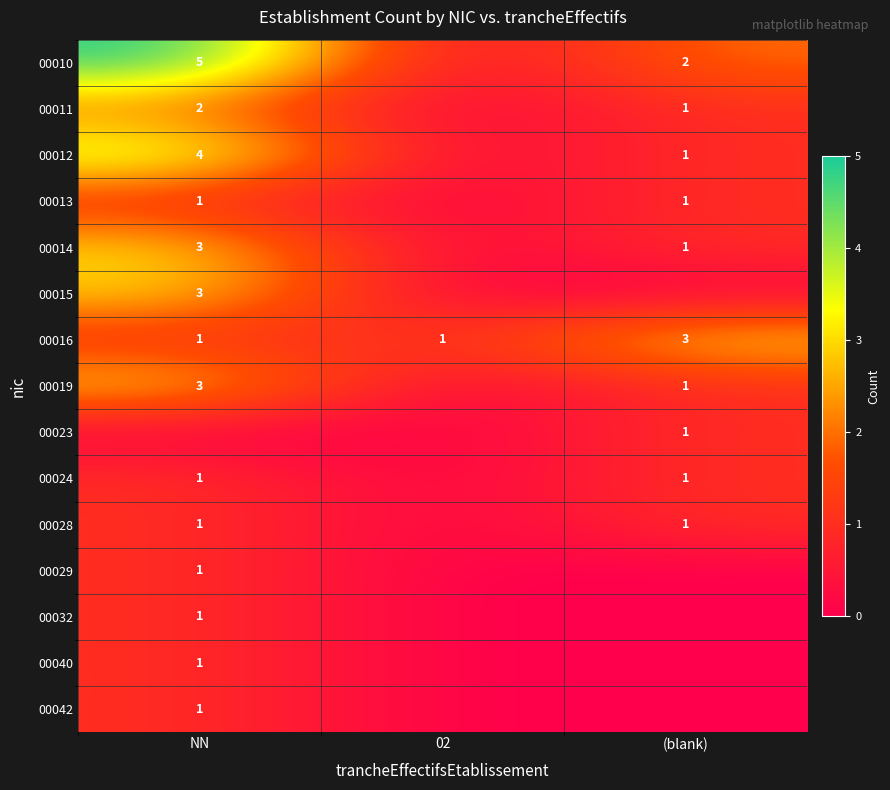

How many series are shown in this chart?

15